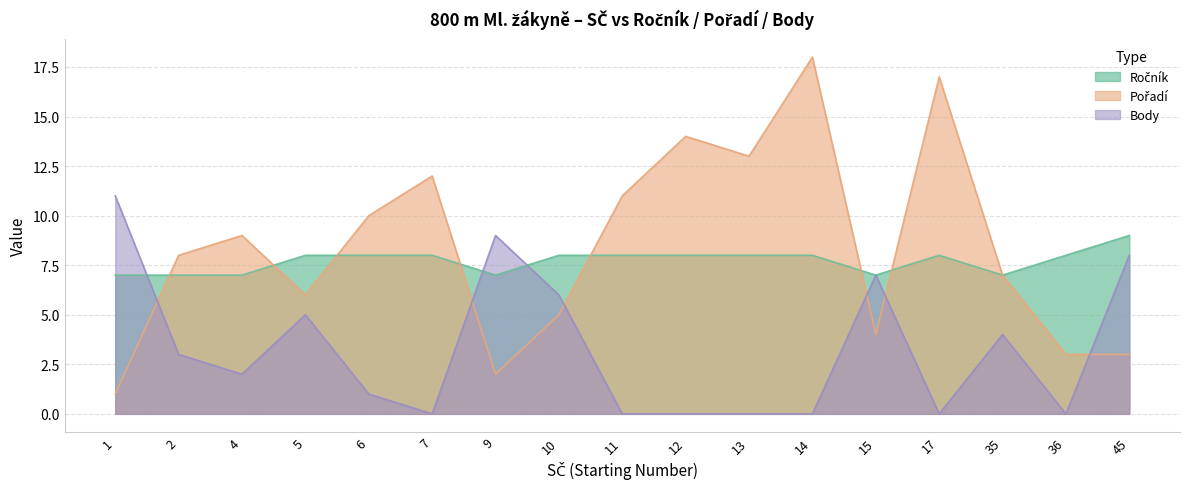

What is the difference between the maximum and minimum values in the Ročník series?

2